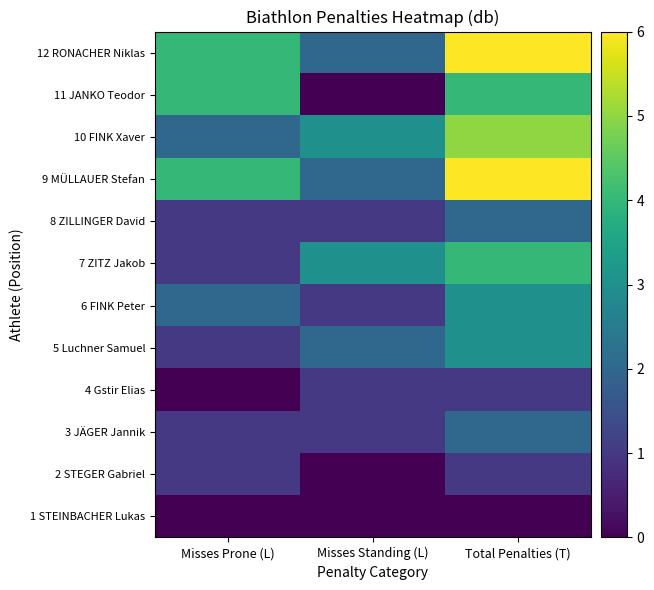

What is the total value across all series at Total Penalties (T)?

37